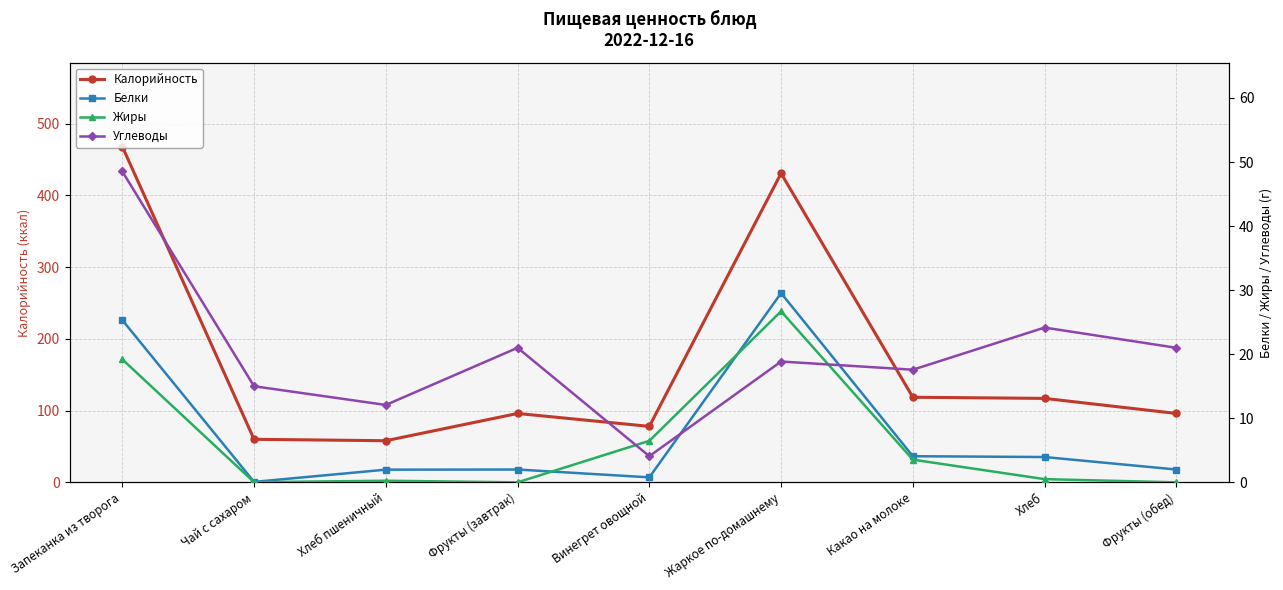

Between Жаркое по-домашнему and Фрукты (обед), which series saw the biggest shift?

Калорийность